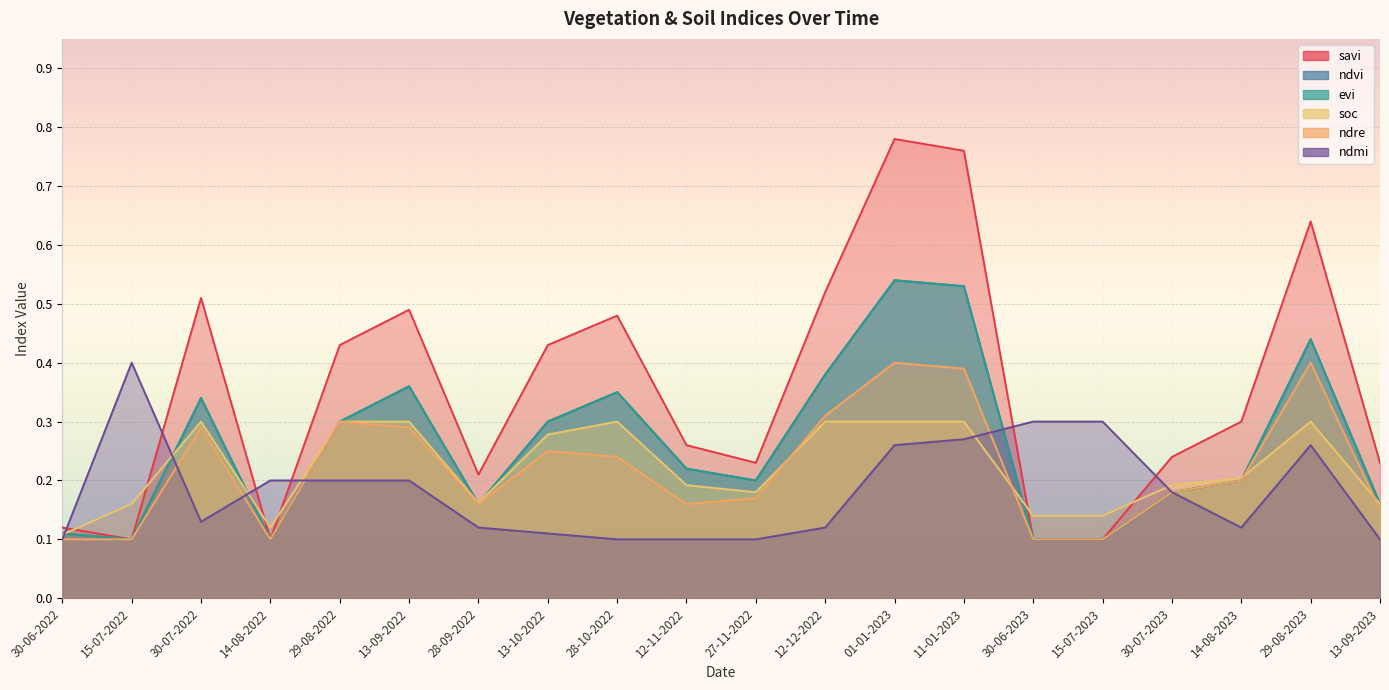

Reading left to right, transcribe all the data shown in this chart.

savi: 0.1	0.1	0.5	0.1	0.4	0.5	0.2	0.4	0.5	0.3	0.2	0.5	0.8	0.8	0.1	0.1	0.2	0.3	0.6	0.2
ndvi: 0.1	0.1	0.3	0.1	0.3	0.4	0.2	0.3	0.3	0.2	0.2	0.4	0.5	0.5	0.1	0.1	0.2	0.2	0.4	0.2
evi: 0.1	0.1	0.3	0.1	0.3	0.4	0.2	0.3	0.3	0.2	0.2	0.4	0.5	0.5	0.1	0.1	0.2	0.2	0.4	0.2
soc: 0.1	0.2	0.3	0.1	0.3	0.3	0.2	0.3	0.3	0.2	0.2	0.3	0.3	0.3	0.1	0.1	0.2	0.2	0.3	0.2
ndre: 0.1	0.1	0.3	0.1	0.3	0.3	0.2	0.2	0.2	0.2	0.2	0.3	0.4	0.4	0.1	0.1	0.2	0.2	0.4	0.1
ndmi: 0.1	0.4	0.1	0.2	0.2	0.2	0.1	0.1	0.1	0.1	0.1	0.1	0.3	0.3	0.3	0.3	0.2	0.1	0.3	0.1